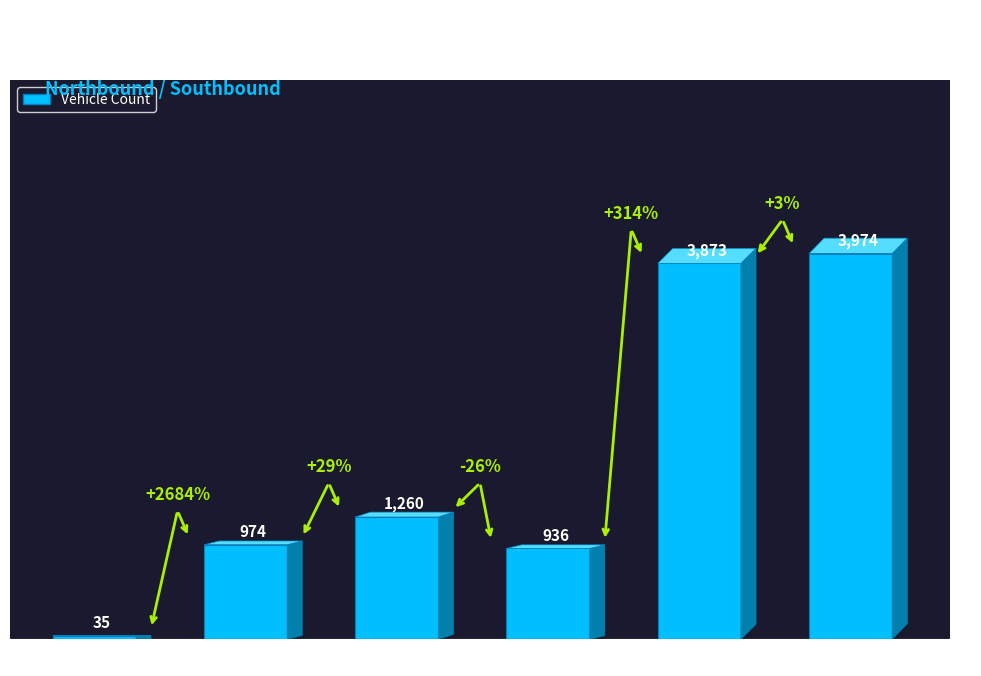

What is the change in value from 0-10 mph to 15-20 mph?

+1225